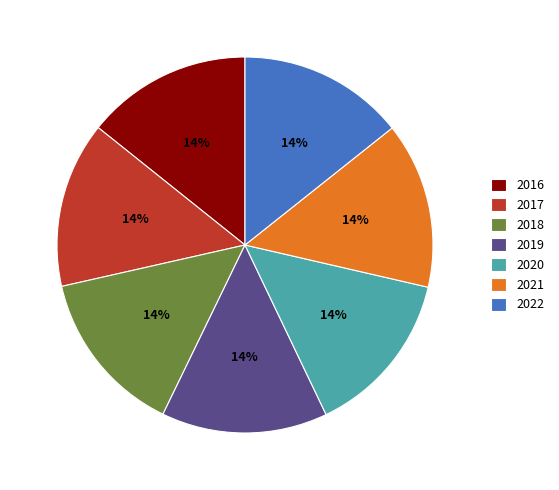

What percentage is the 2021 slice, to the nearest percent?

14%